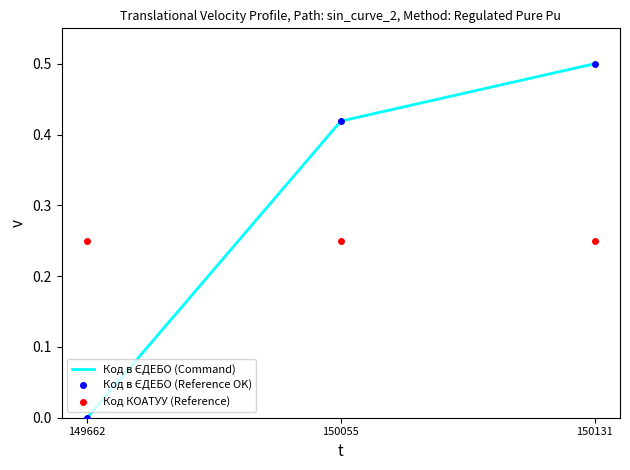

True or false: Код в ЄДЕБО (Reference OK) has a value of 0.7 at 150131.

False